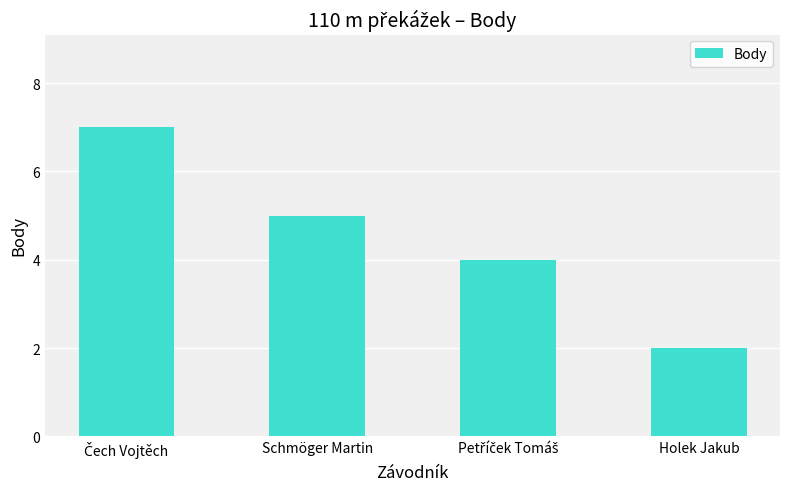

Reading left to right, what are all the values shown in this chart?

7	5	4	2